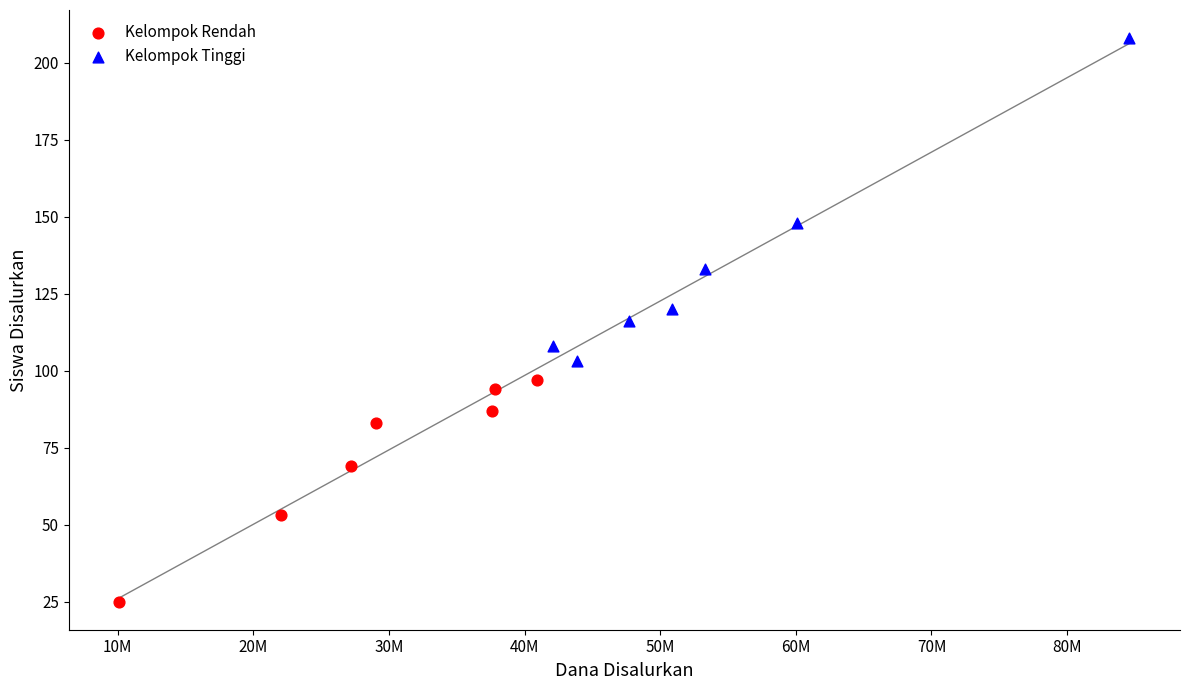

Which series contains the lowest Y value?

Kelompok Rendah